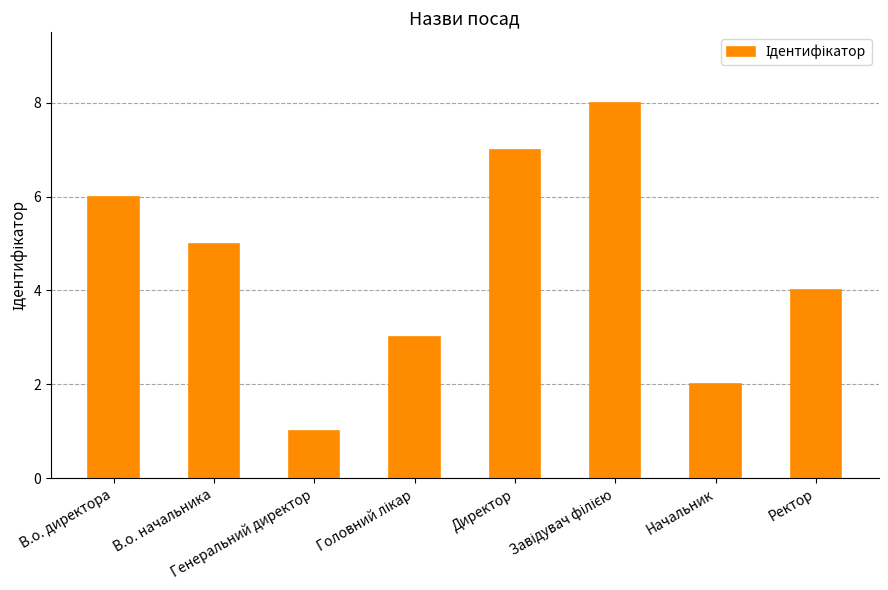

What is the maximum value shown in the chart?

8